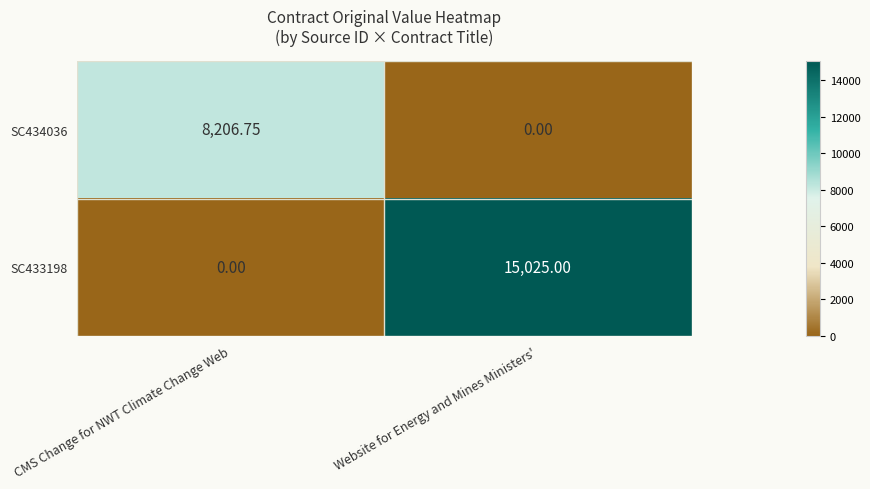

At which label does SC434036 reach its peak?

CMS Change for NWT Climate Change Web